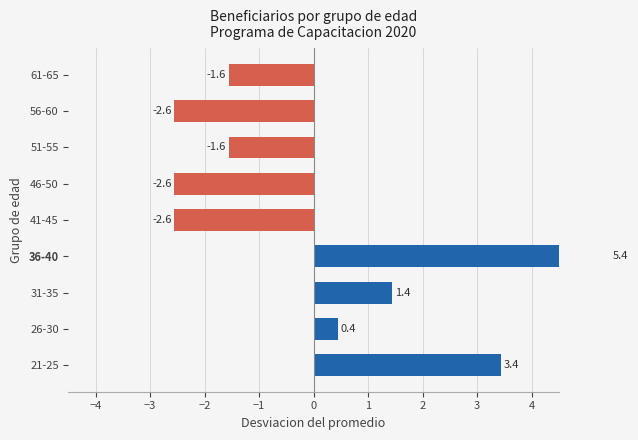

What is the difference between the maximum and minimum values?

8.0